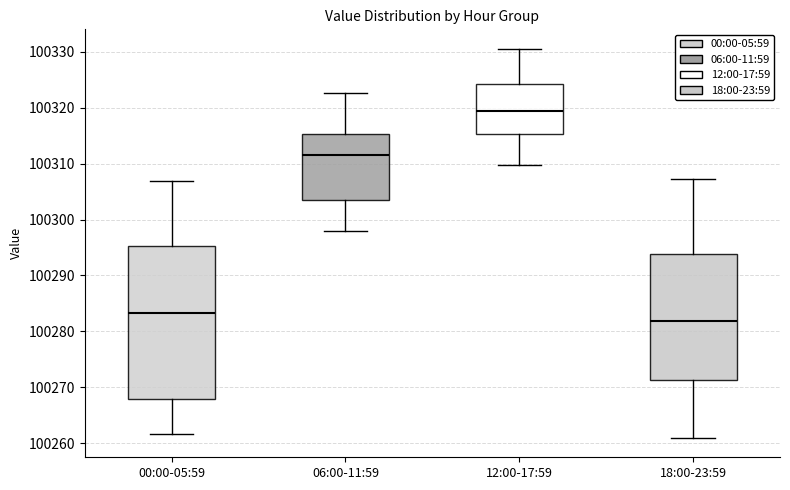

Reading left to right, transcribe this box plot: for each box, give where its median line is, the range the box spans, and where its two whiskers end, as read against the y-axis. The values are not printed on the chart, so give them approximately, as read against the axis.

00:00-05:59: median 100283, box 100268 to 100295, whiskers 100262 to 100307
06:00-11:59: median 100312, box 100304 to 100315, whiskers 100298 to 100323
12:00-17:59: median 100319, box 100315 to 100324, whiskers 100310 to 100331
18:00-23:59: median 100282, box 100271 to 100294, whiskers 100261 to 100307